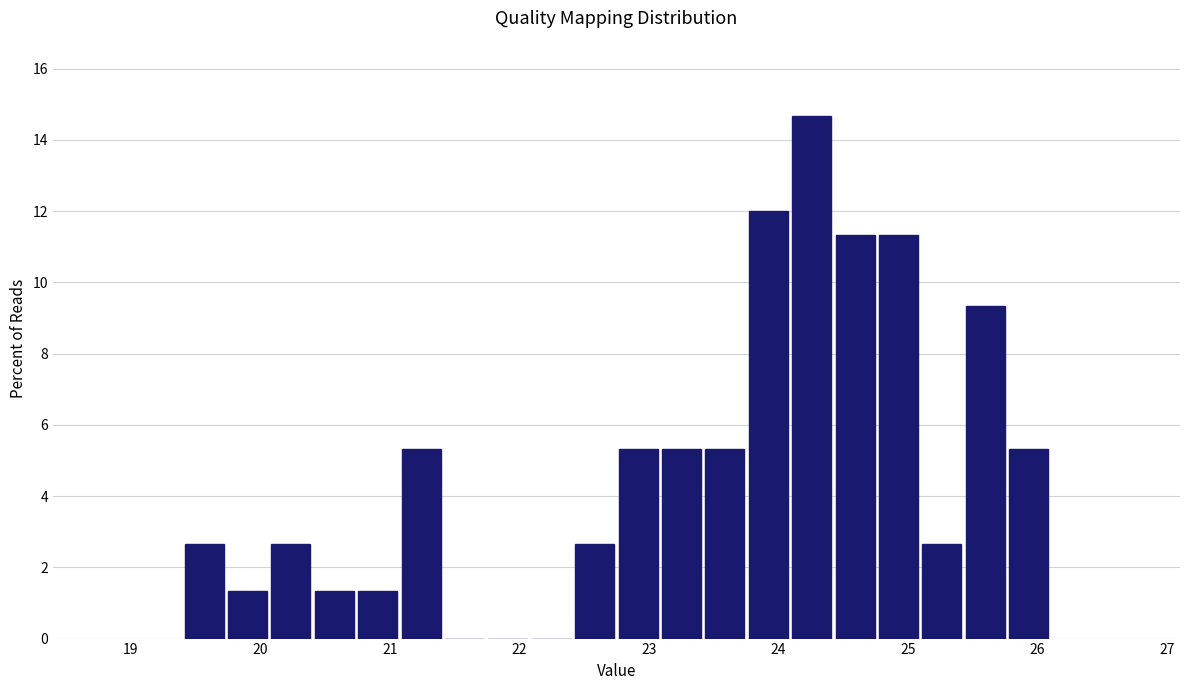

Around what value on the x-axis is the tallest bar? Give the approximate position of its centre, as read against the axis.

24.3